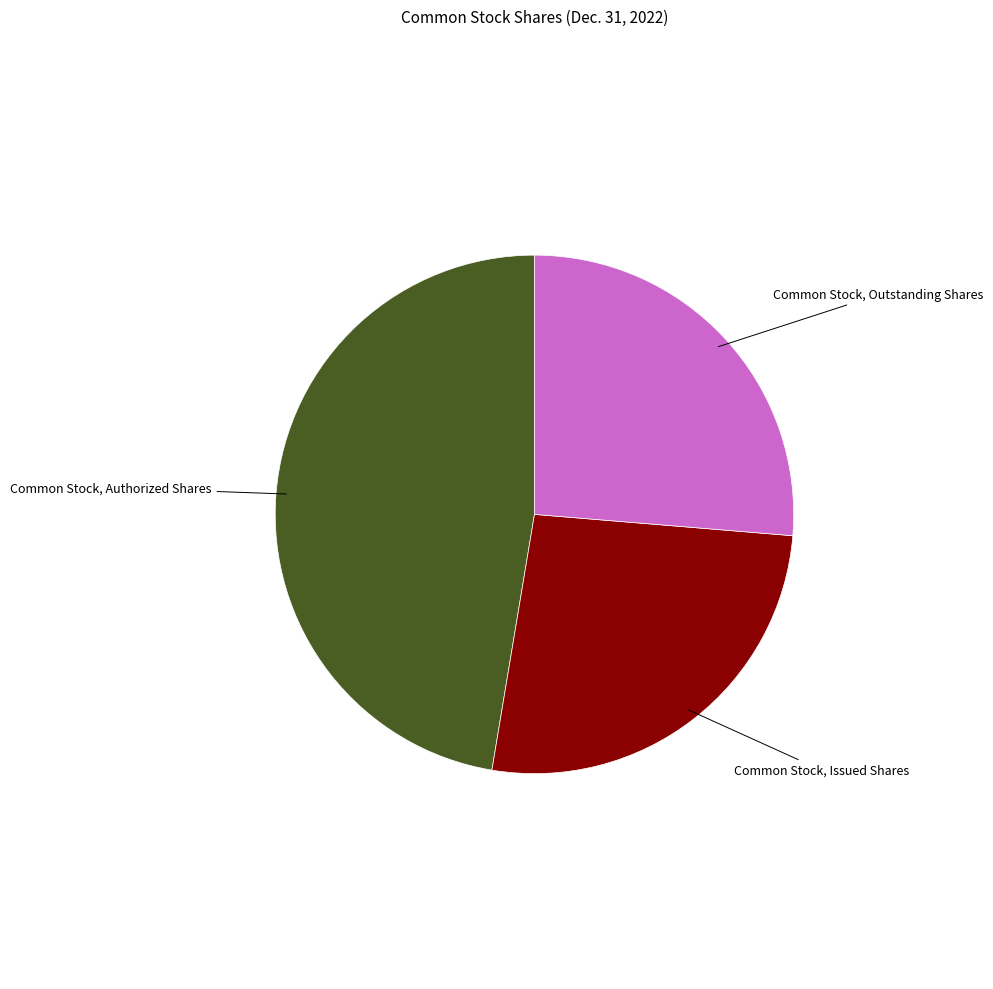

Does any single category account for the majority?

No